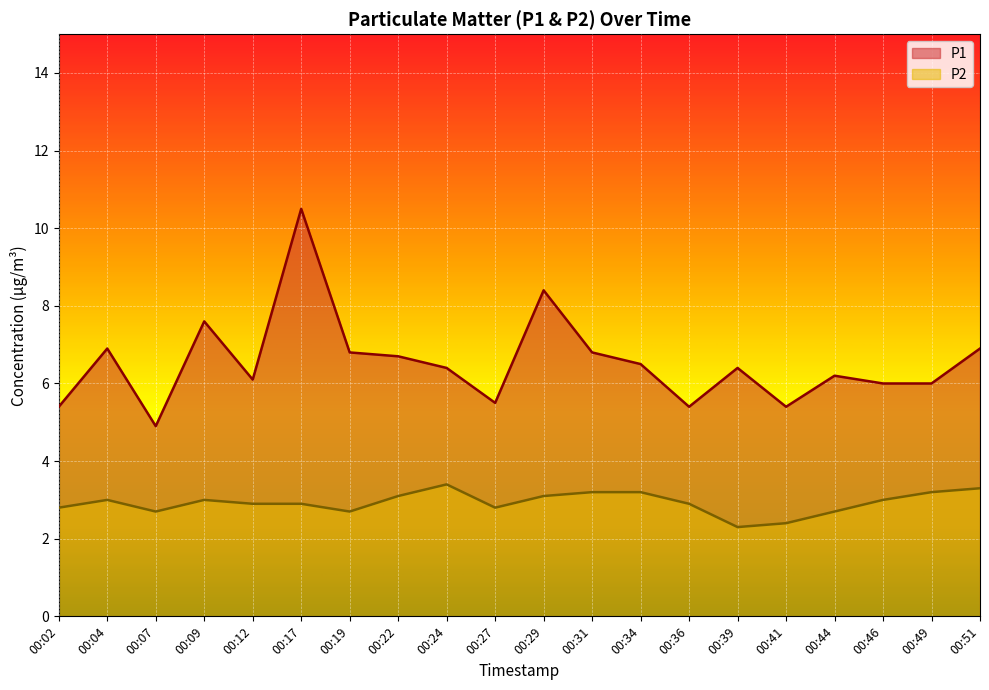

True or false: P2 has a value of 2.9 at 00:36.

True